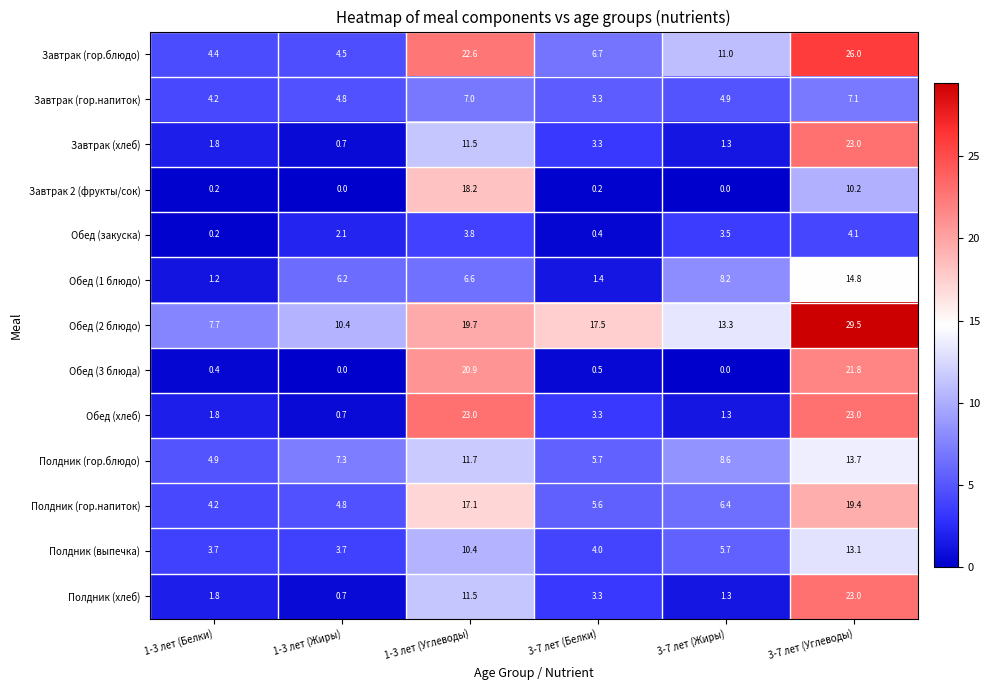

What is the lowest value of the Полдник (гор.напиток) series?

4.2